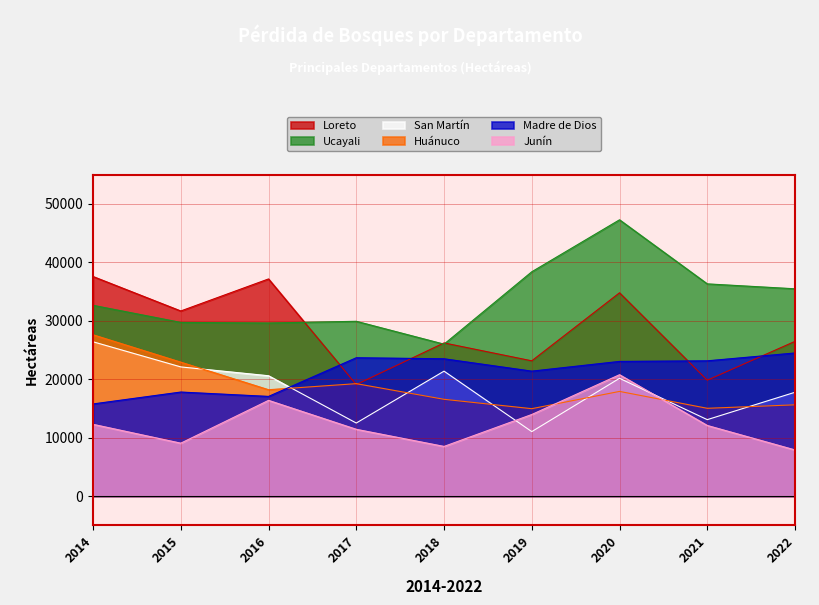

The San Martín series shows 21376.0 at 2018. True or false?

True